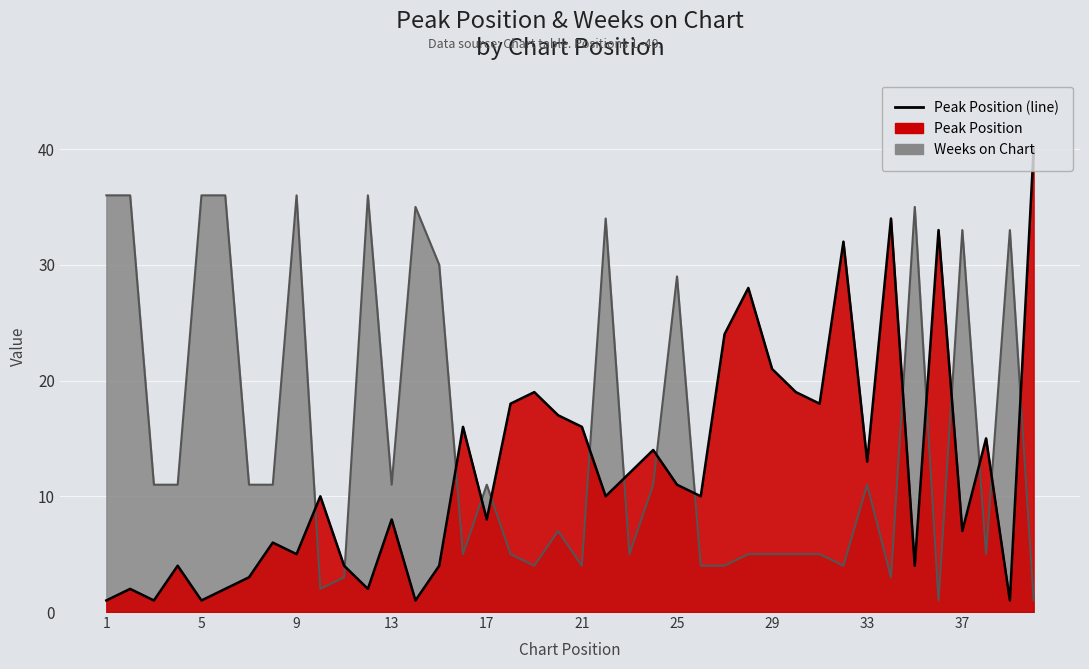

How many data points does each series have?

40